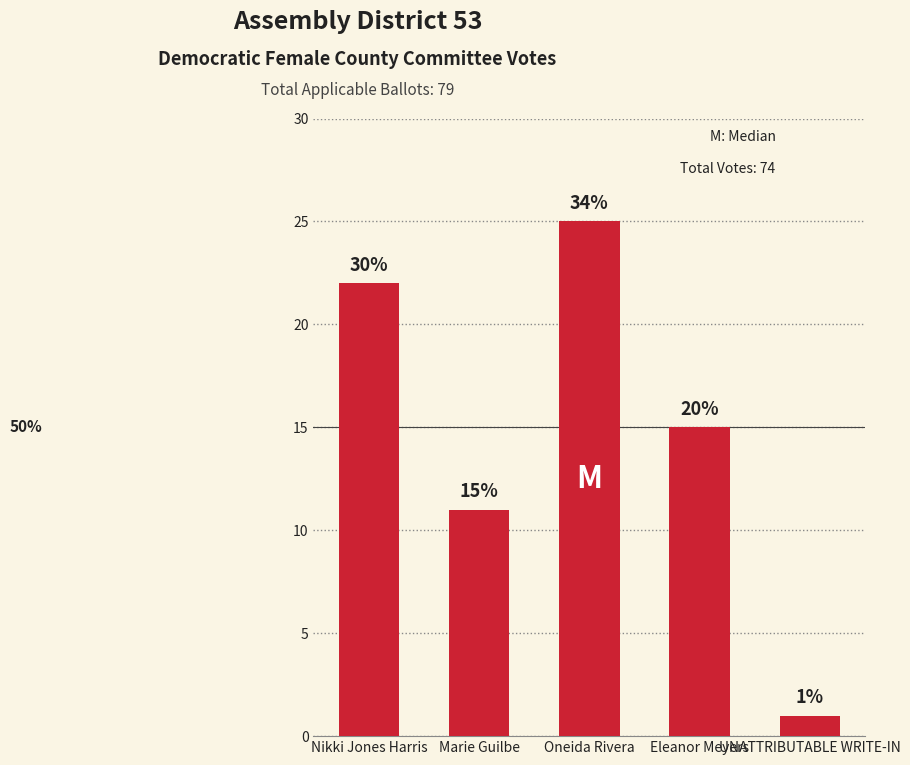

Reading left to right, transcribe all the data shown in this chart.

22	11	25	15	1